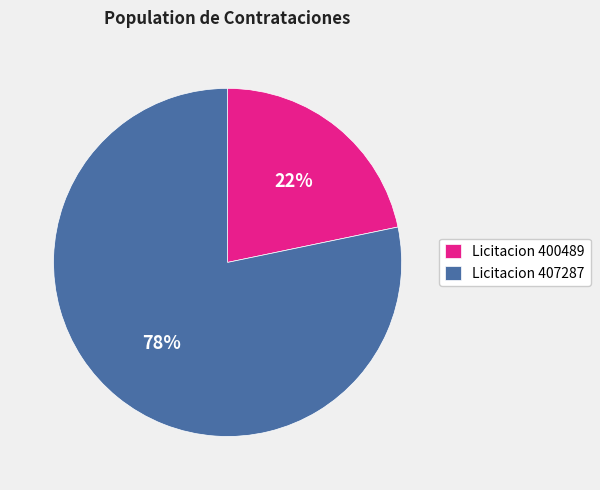

Rank the categories by value from highest to lowest.

Licitacion 407287, Licitacion 400489